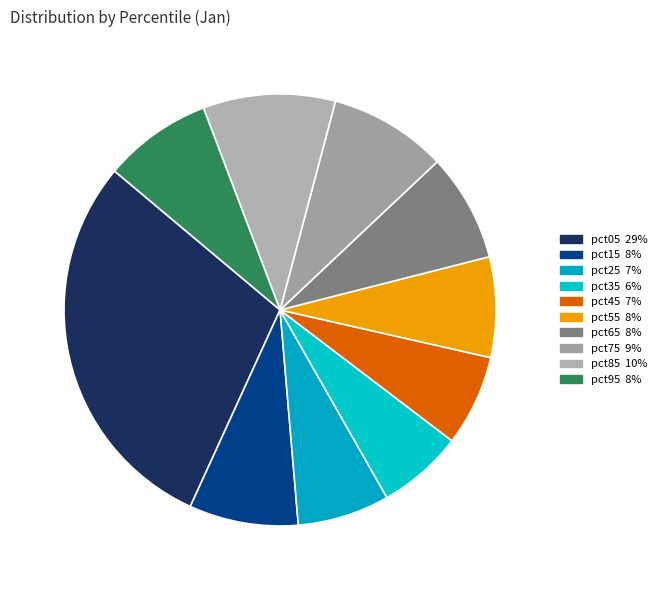

What is the smallest slice in the pie chart?

pct35